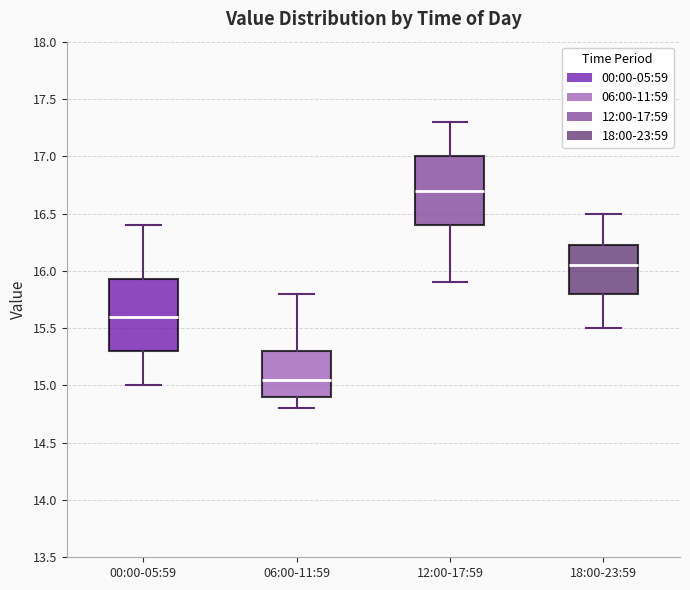

Reading left to right, transcribe this box plot: for each box, give where its median line is, the range the box spans, and where its two whiskers end, as read against the y-axis. The values are not printed on the chart, so give them approximately, as read against the axis.

00:00-05:59: median 15.60, box 15.30 to 15.95, whiskers 15.00 to 16.40
06:00-11:59: median 15.05, box 14.90 to 15.30, whiskers 14.80 to 15.80
12:00-17:59: median 16.70, box 16.40 to 17.00, whiskers 15.90 to 17.30
18:00-23:59: median 16.05, box 15.80 to 16.25, whiskers 15.50 to 16.50